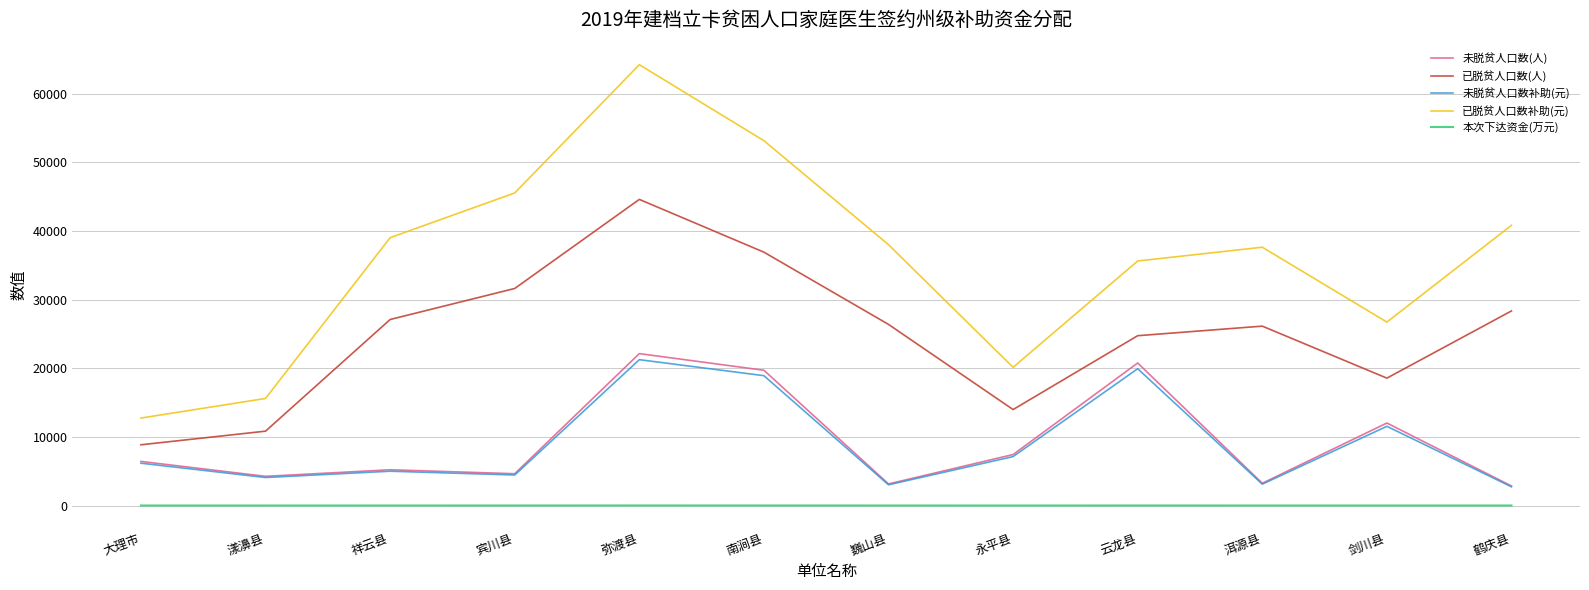

Which series changed the most between 弥渡县 and 永平县?

已脱贫人口数补助(元)